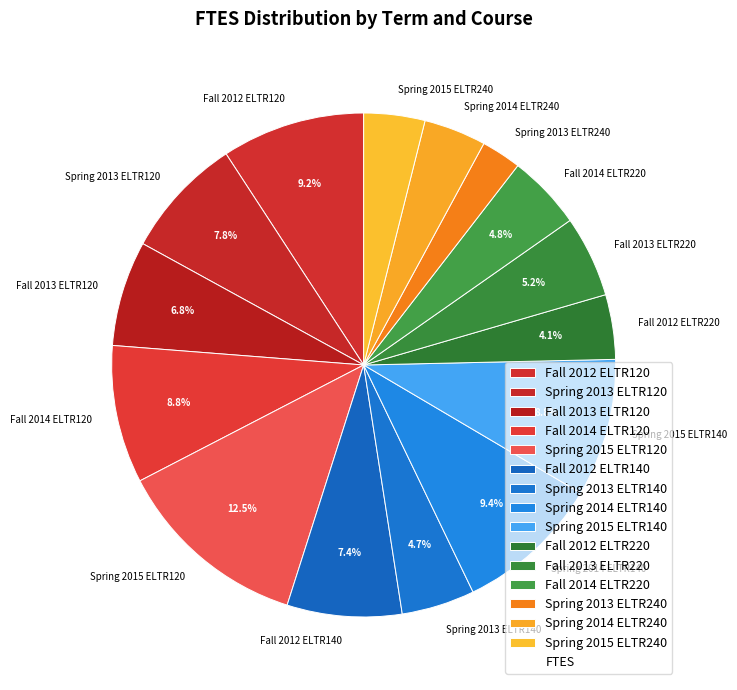

What percentage do Fall 2012 ELTR220 and Fall 2012 ELTR140 together represent?

11.5%